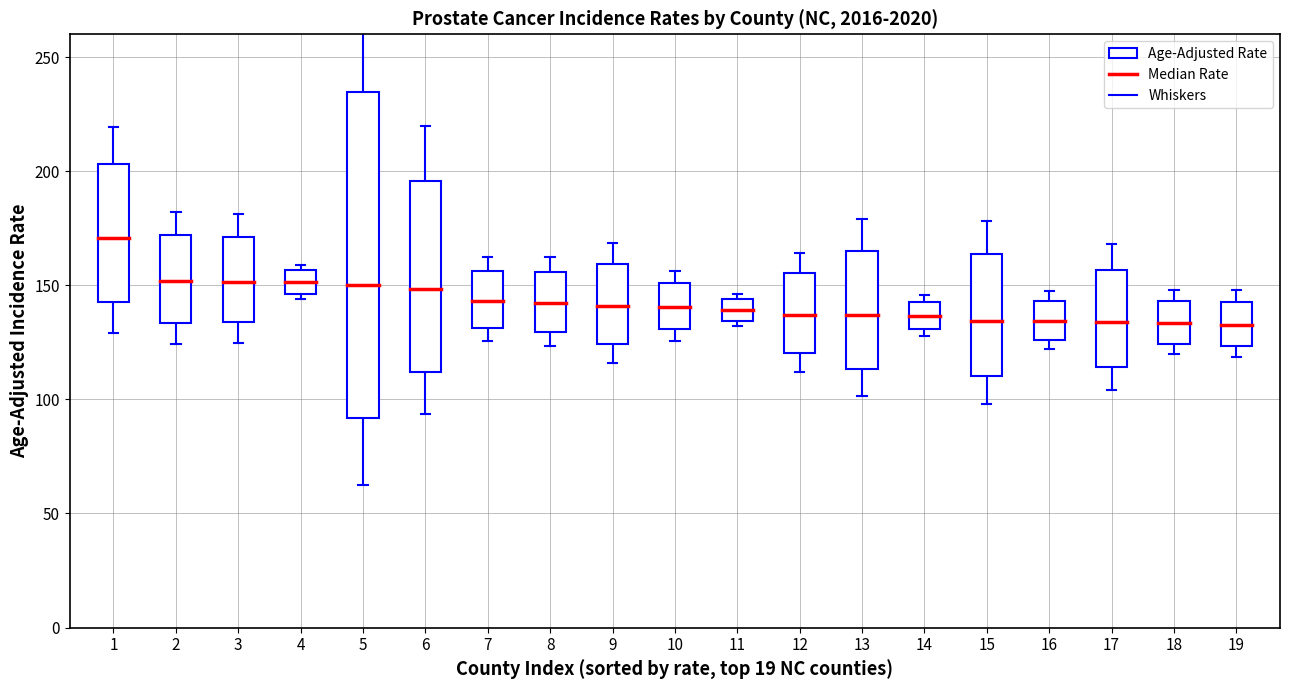

The value of Whiskers at 1 is 128.9. True or false?

True